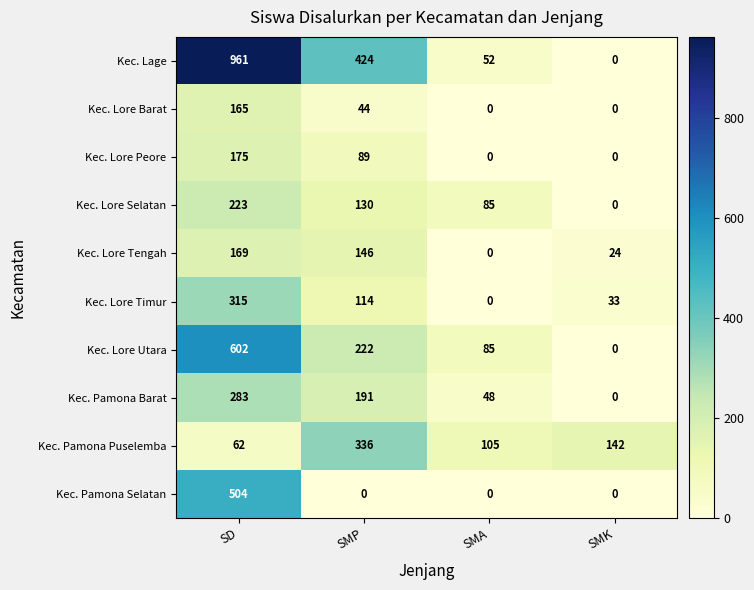

How many Kec. Lore Peore values are between 0 and 175?

4